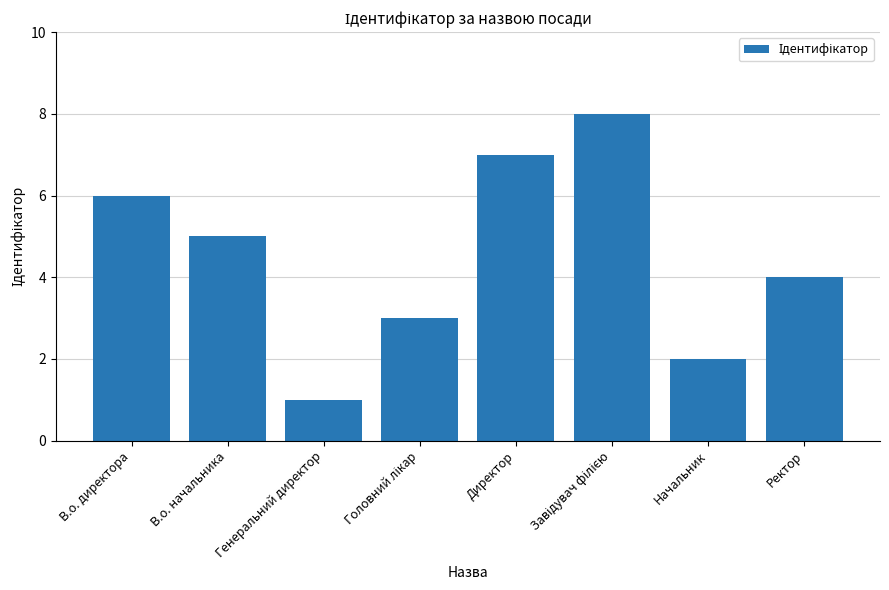

How many series are shown in this chart?

1